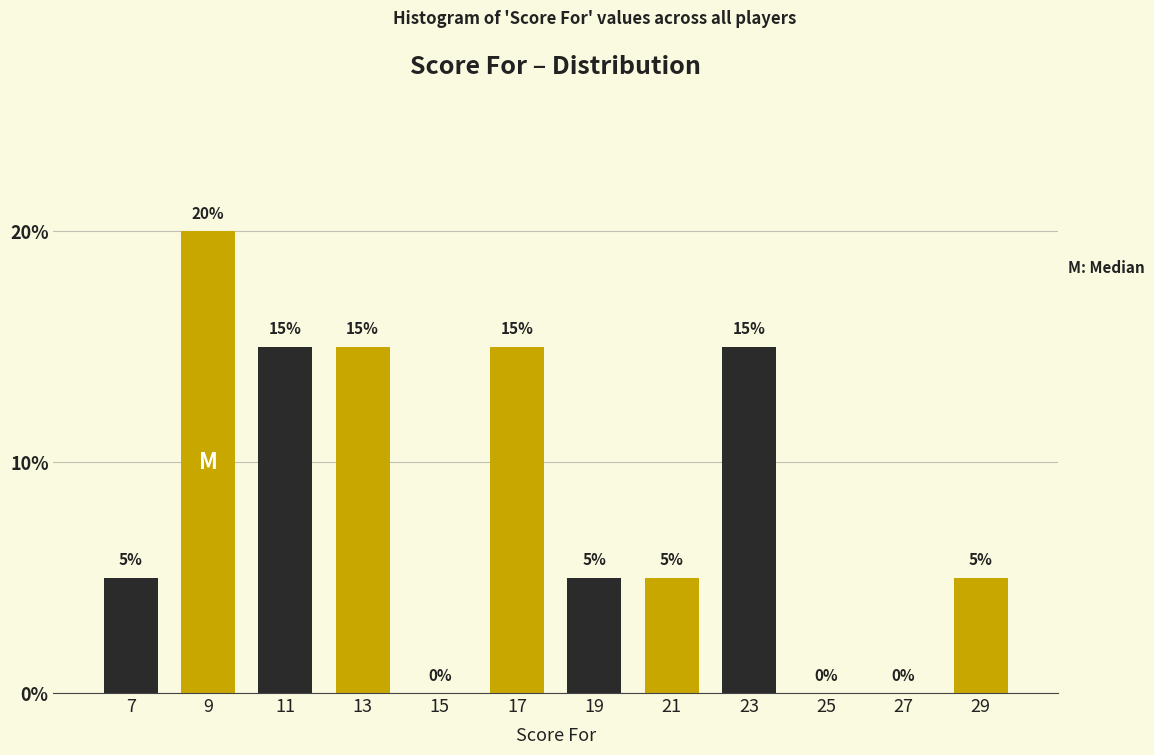

Over which range of the x-axis is the bar tallest?

8 to 10